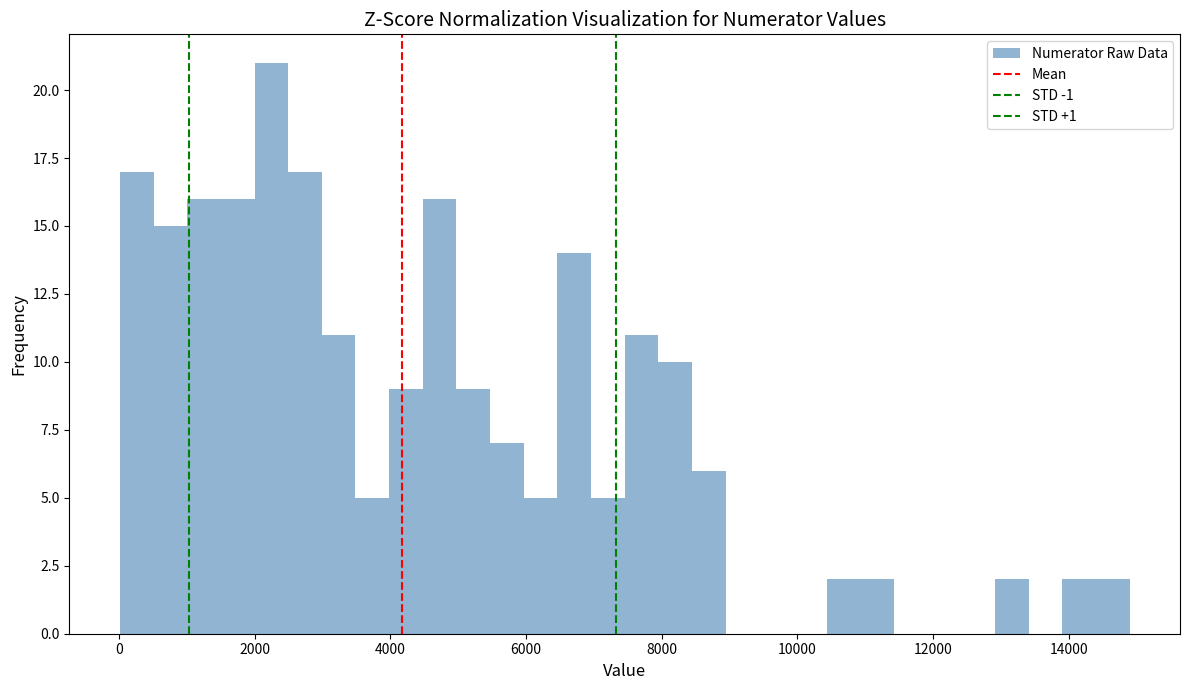

Around what value on the x-axis is the tallest bar? Give the approximate position of its centre, as read against the axis.

2200